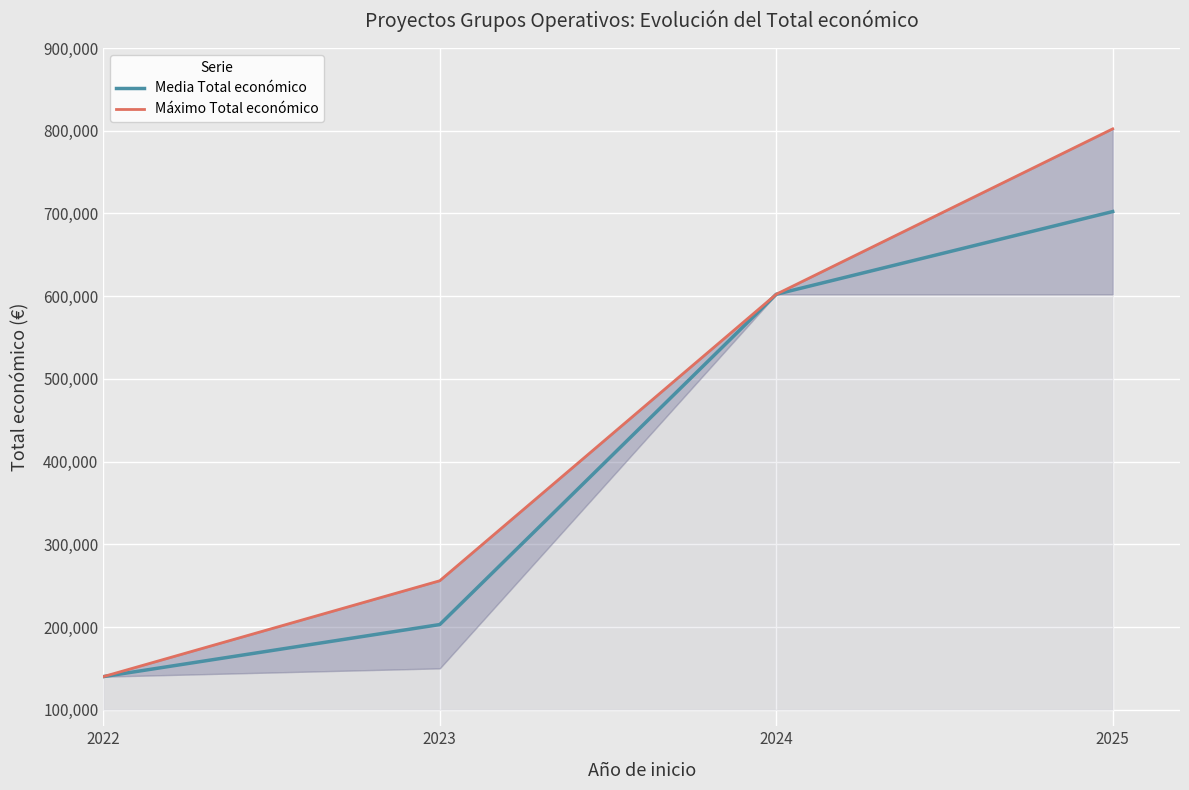

Rank the categories by Media Total económico value from lowest to highest.

2022, 2023, 2024, 2025